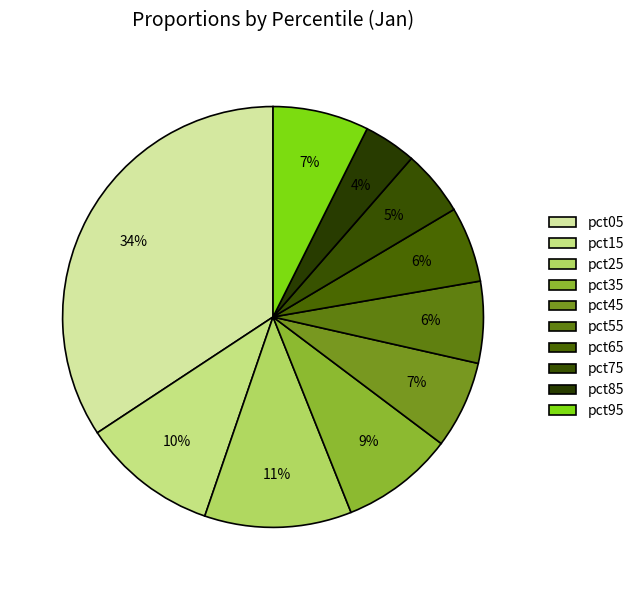

Rank the categories by value from highest to lowest.

pct05, pct25, pct15, pct35, pct95, pct45, pct55, pct65, pct75, pct85